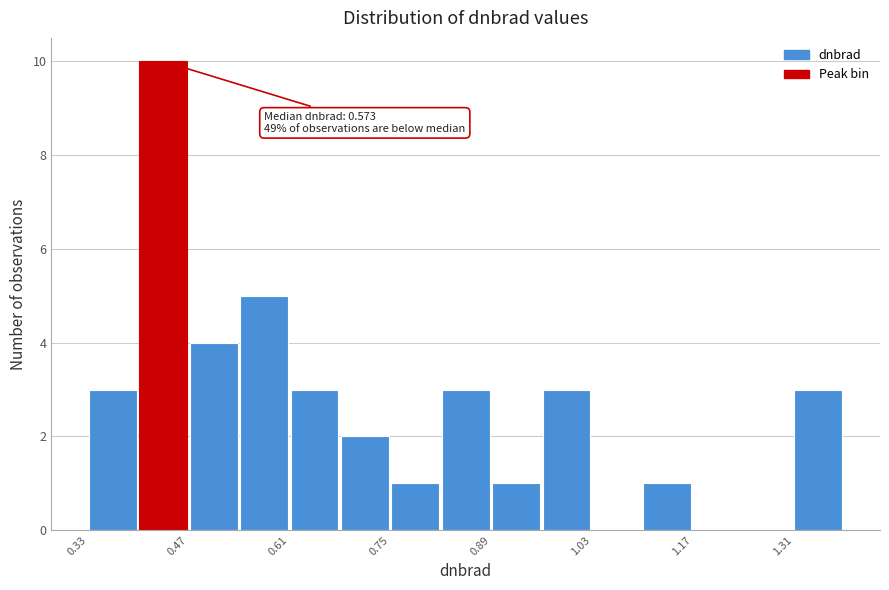

Read against the x-axis, roughly where is the centre of the tallest bar?

0.44